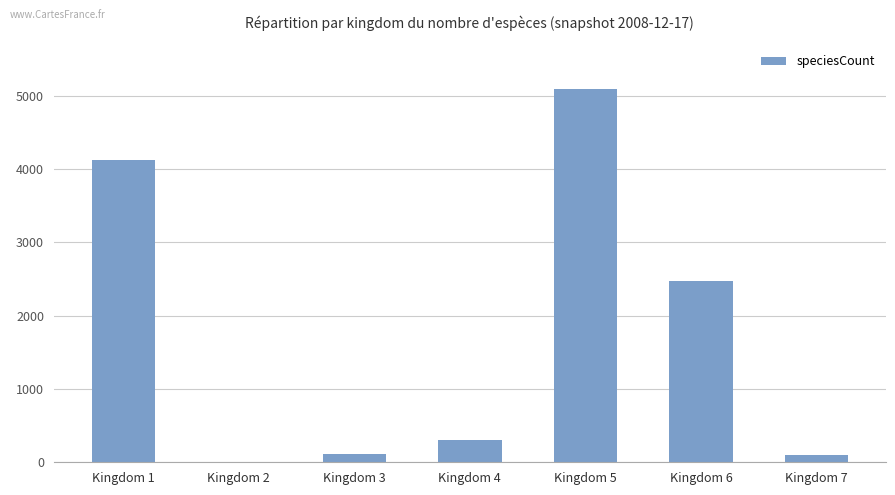

How many categories are shown in the chart?

7